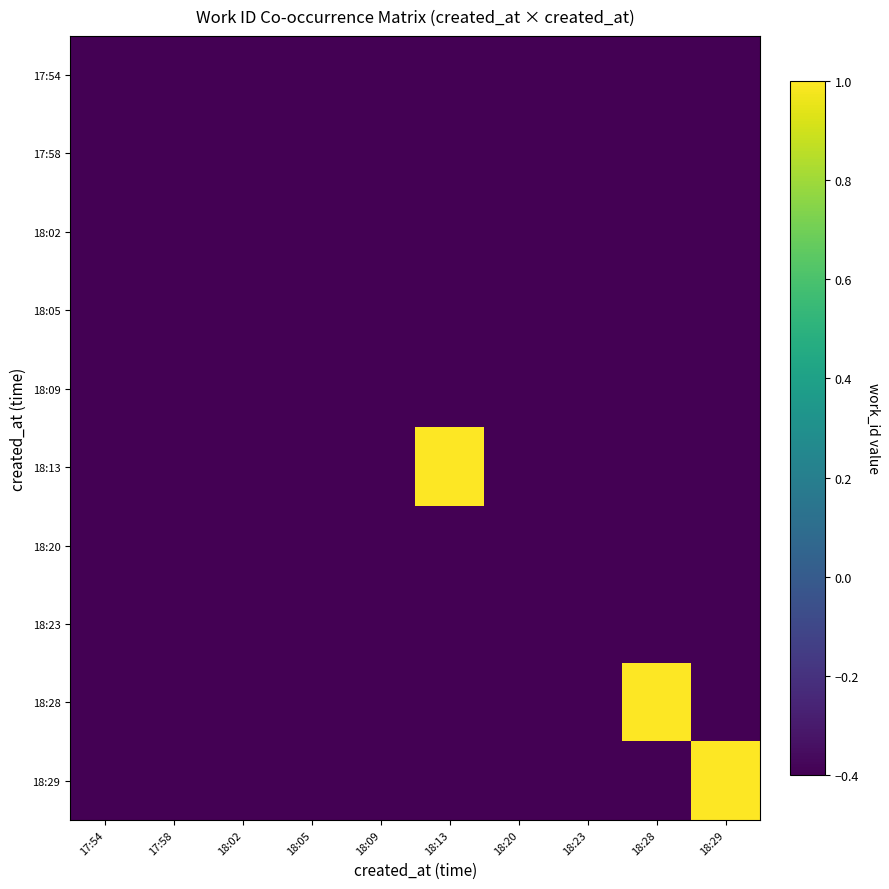

Reading left to right, what are all the values shown in this chart?

17:54: 17:54=-0.4	17:58=-0.4	18:02=-0.4	18:05=-0.4	18:09=-0.4	18:13=-0.4	18:20=-0.4	18:23=-0.4	18:28=-0.4	18:29=-0.4
17:58: 17:54=-0.4	17:58=-0.4	18:02=-0.4	18:05=-0.4	18:09=-0.4	18:13=-0.4	18:20=-0.4	18:23=-0.4	18:28=-0.4	18:29=-0.4
18:02: 17:54=-0.4	17:58=-0.4	18:02=-0.4	18:05=-0.4	18:09=-0.4	18:13=-0.4	18:20=-0.4	18:23=-0.4	18:28=-0.4	18:29=-0.4
18:05: 17:54=-0.4	17:58=-0.4	18:02=-0.4	18:05=-0.4	18:09=-0.4	18:13=-0.4	18:20=-0.4	18:23=-0.4	18:28=-0.4	18:29=-0.4
18:09: 17:54=-0.4	17:58=-0.4	18:02=-0.4	18:05=-0.4	18:09=-0.4	18:13=-0.4	18:20=-0.4	18:23=-0.4	18:28=-0.4	18:29=-0.4
18:13: 17:54=-0.4	17:58=-0.4	18:02=-0.4	18:05=-0.4	18:09=-0.4	18:13=1.0	18:20=-0.4	18:23=-0.4	18:28=-0.4	18:29=-0.4
18:20: 17:54=-0.4	17:58=-0.4	18:02=-0.4	18:05=-0.4	18:09=-0.4	18:13=-0.4	18:20=-0.4	18:23=-0.4	18:28=-0.4	18:29=-0.4
18:23: 17:54=-0.4	17:58=-0.4	18:02=-0.4	18:05=-0.4	18:09=-0.4	18:13=-0.4	18:20=-0.4	18:23=-0.4	18:28=-0.4	18:29=-0.4
18:28: 17:54=-0.4	17:58=-0.4	18:02=-0.4	18:05=-0.4	18:09=-0.4	18:13=-0.4	18:20=-0.4	18:23=-0.4	18:28=1.0	18:29=-0.4
18:29: 17:54=-0.4	17:58=-0.4	18:02=-0.4	18:05=-0.4	18:09=-0.4	18:13=-0.4	18:20=-0.4	18:23=-0.4	18:28=-0.4	18:29=1.0